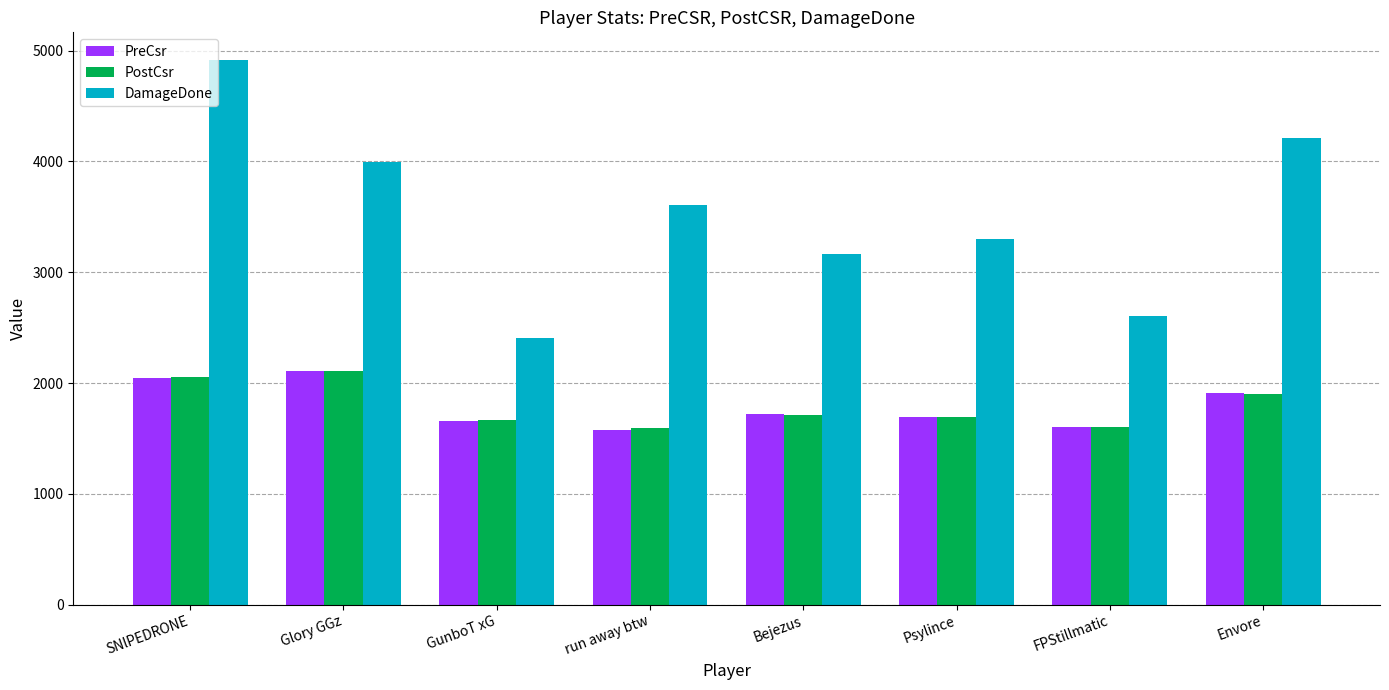

Count the number of categories in the chart.

8